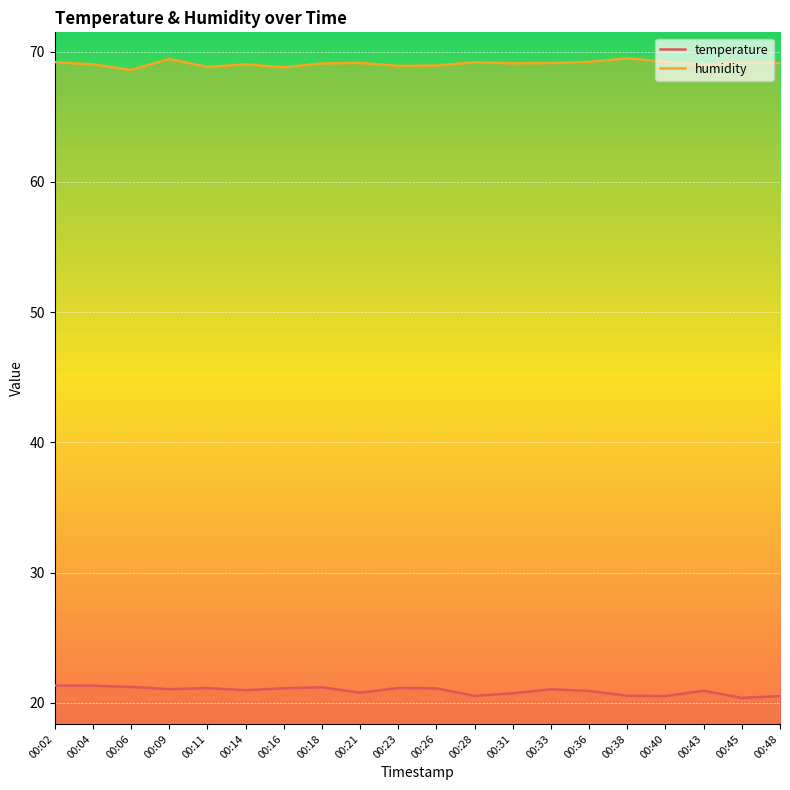

What are all the series names shown in the legend?

temperature, humidity